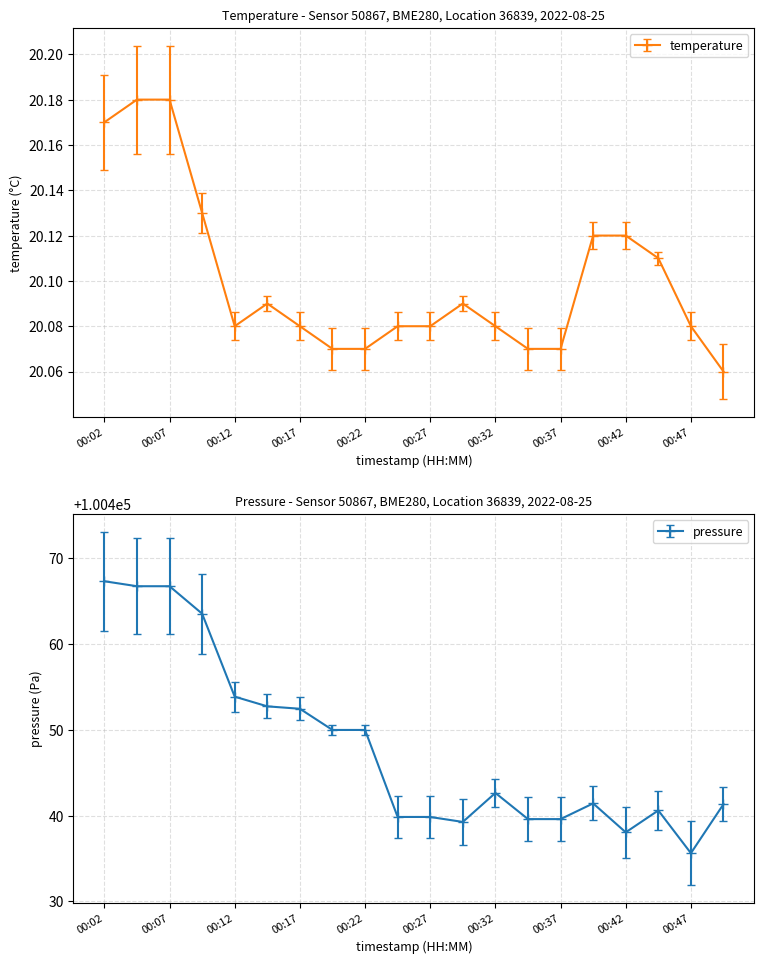

True or false: temperature and pressure cross at least once.

False